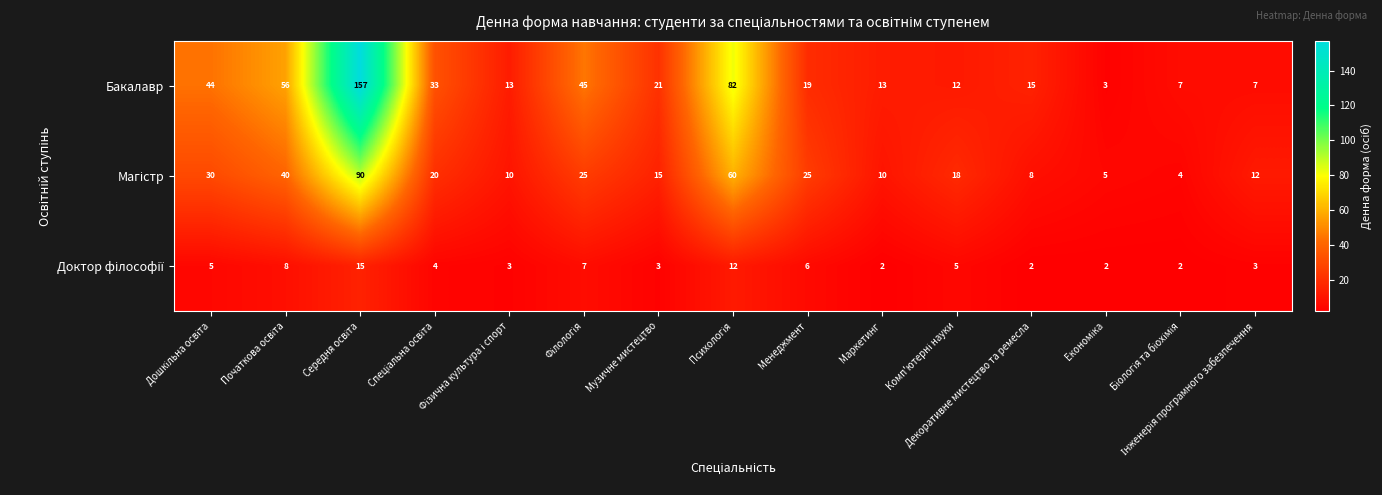

What is the average value of the Бакалавр series?

35